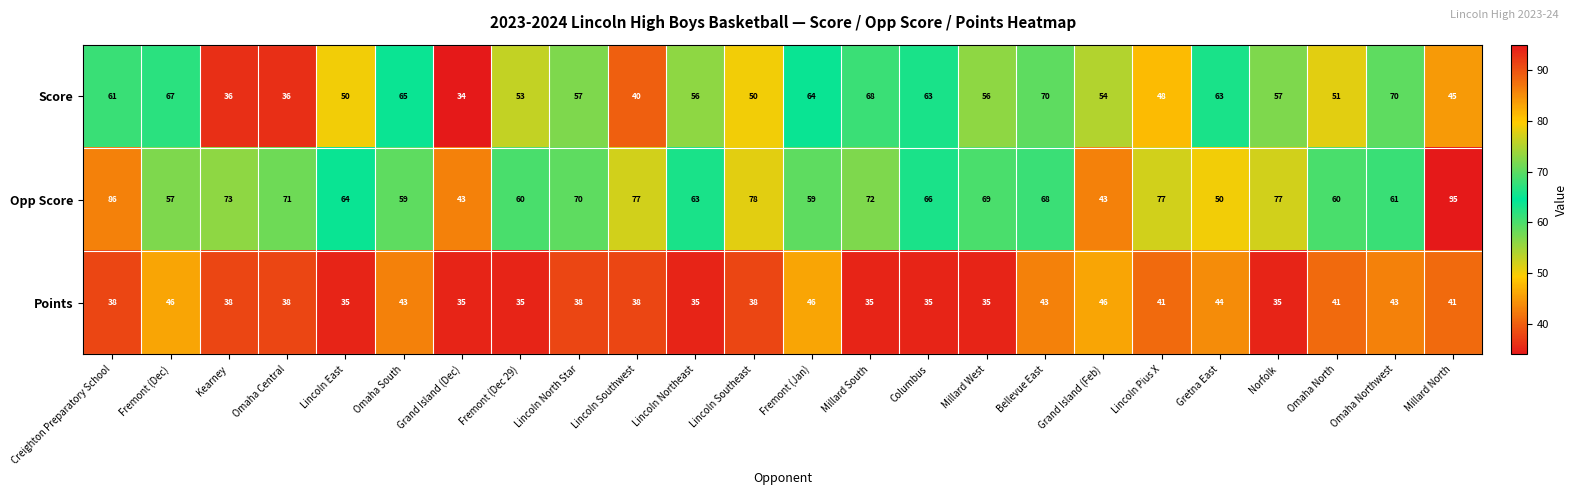

List the series in order of their overall mean, lowest first.

Points, Score, Opp Score